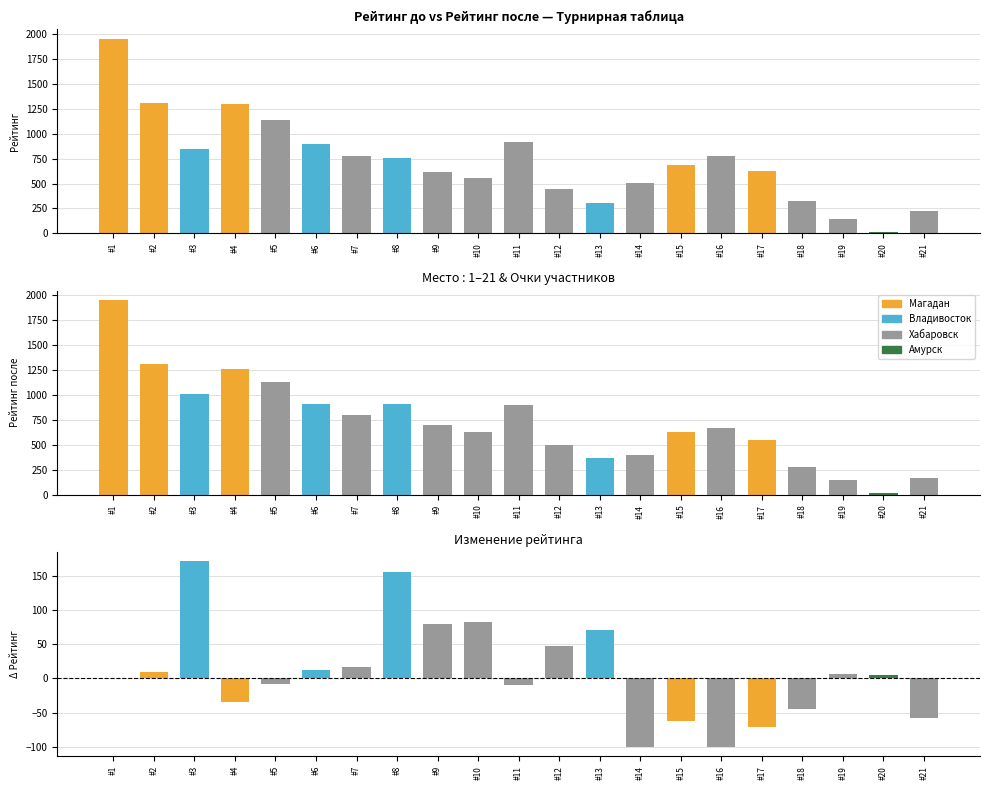

At how many categories does at least one series exceed 1184?

3